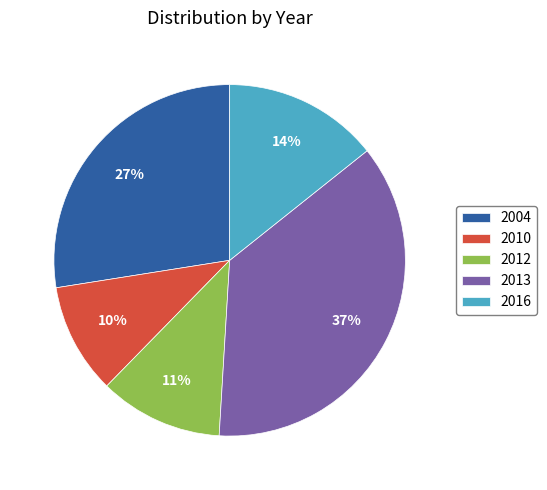

To the nearest percent, what percentage of the pie is 2004?

27%